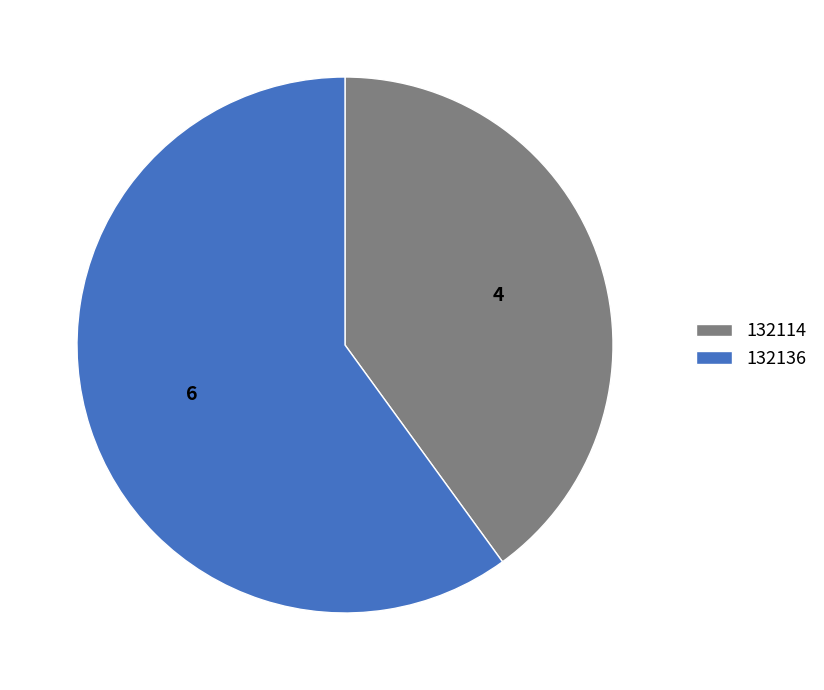

Between 132136 and 132114, which is larger?

132136